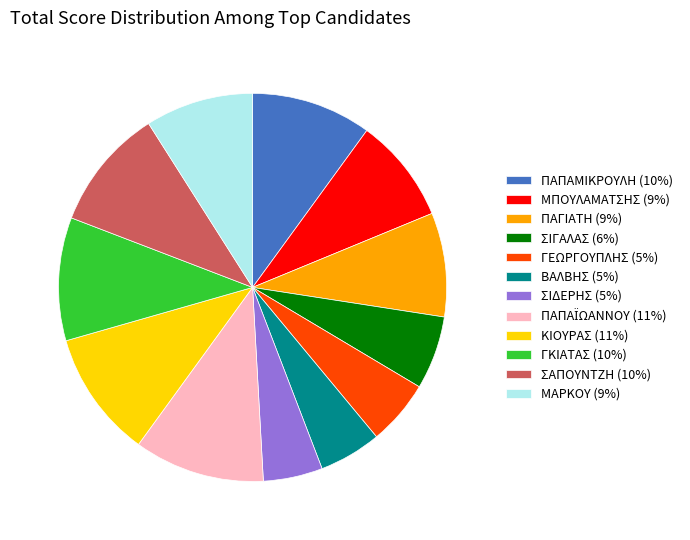

Is there any slice that represents more than half of the pie?

No